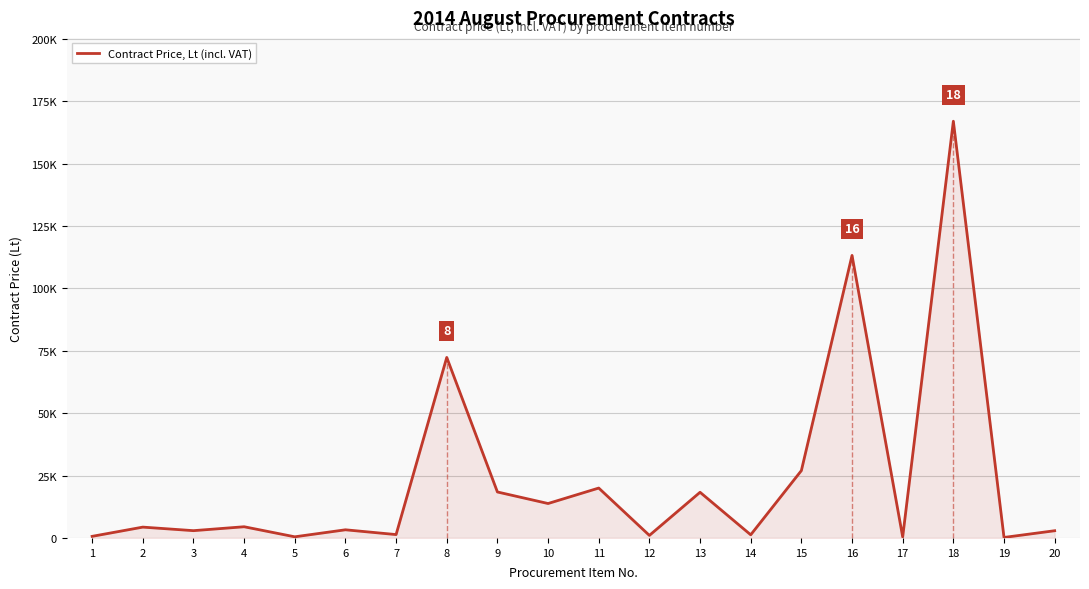

Which has a higher value, 7 or 6?

6